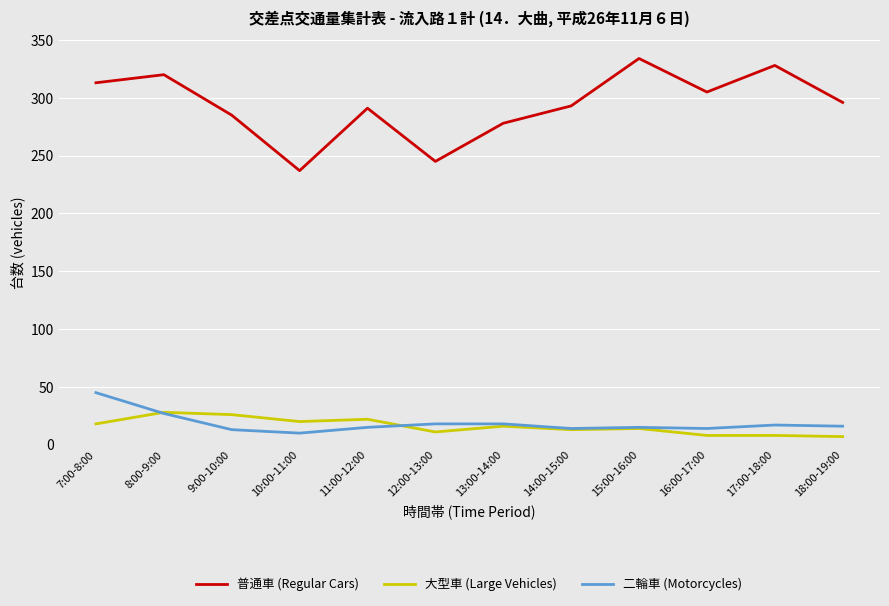

What are all the series names shown in the legend?

普通車 (Regular Cars), 大型車 (Large Vehicles), 二輪車 (Motorcycles)